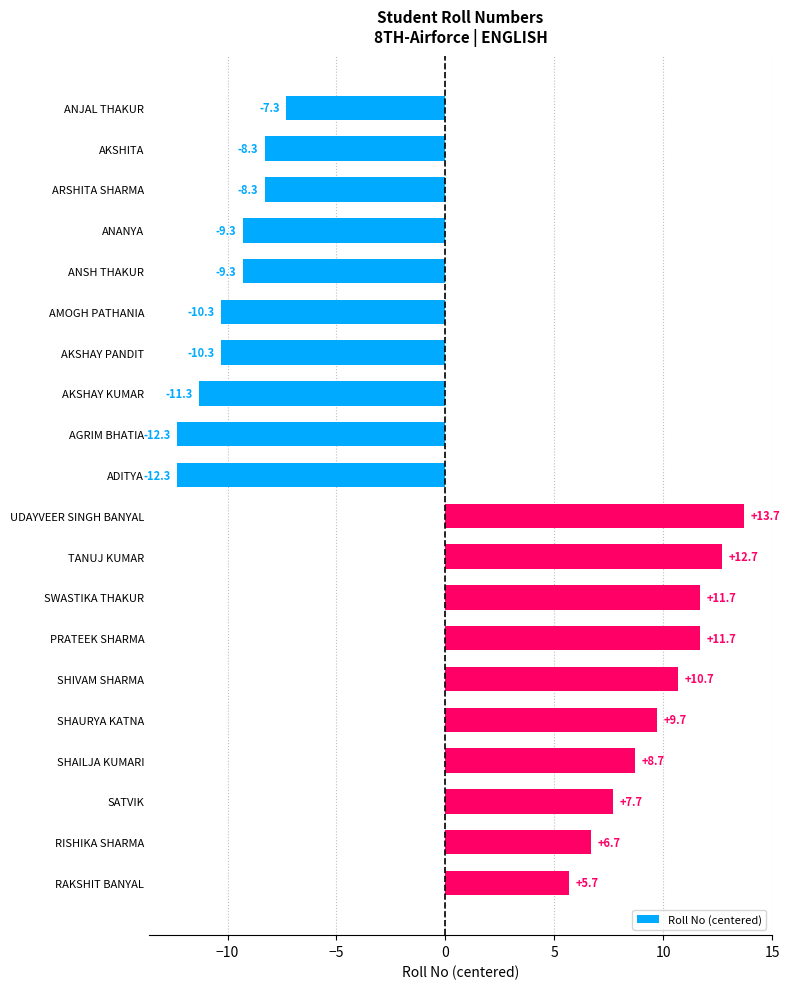

What is the label of the 9th bar from the top?

AGRIM BHATIA